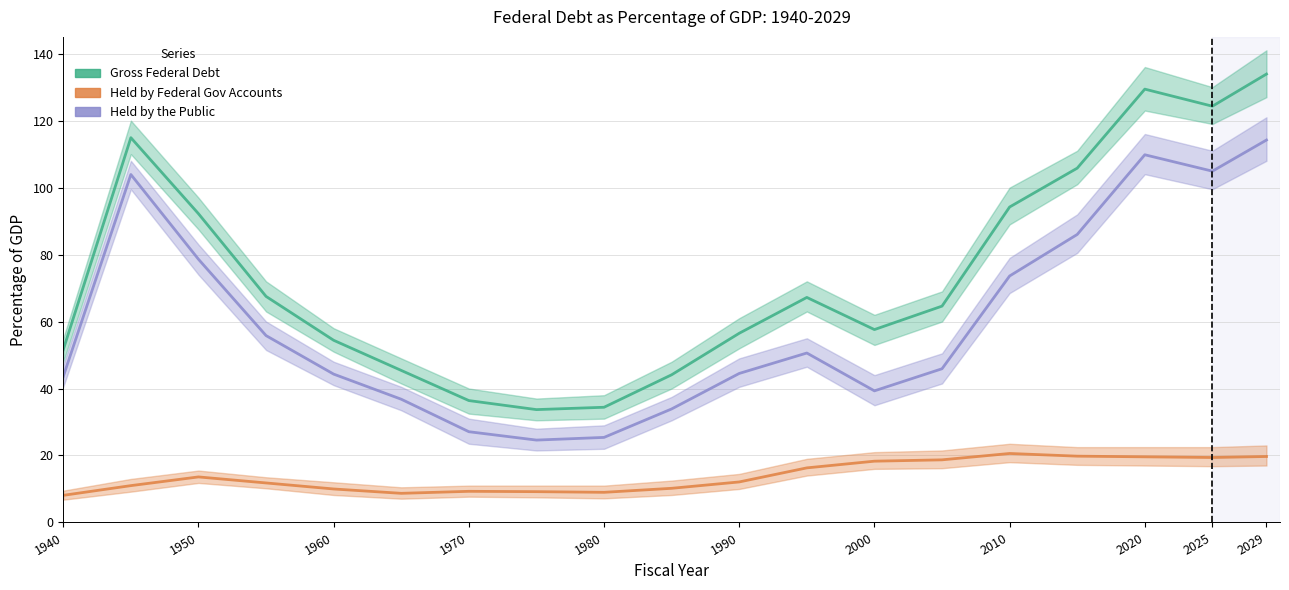

Which series has the largest range (max minus min)?

Gross Federal Debt (% GDP)